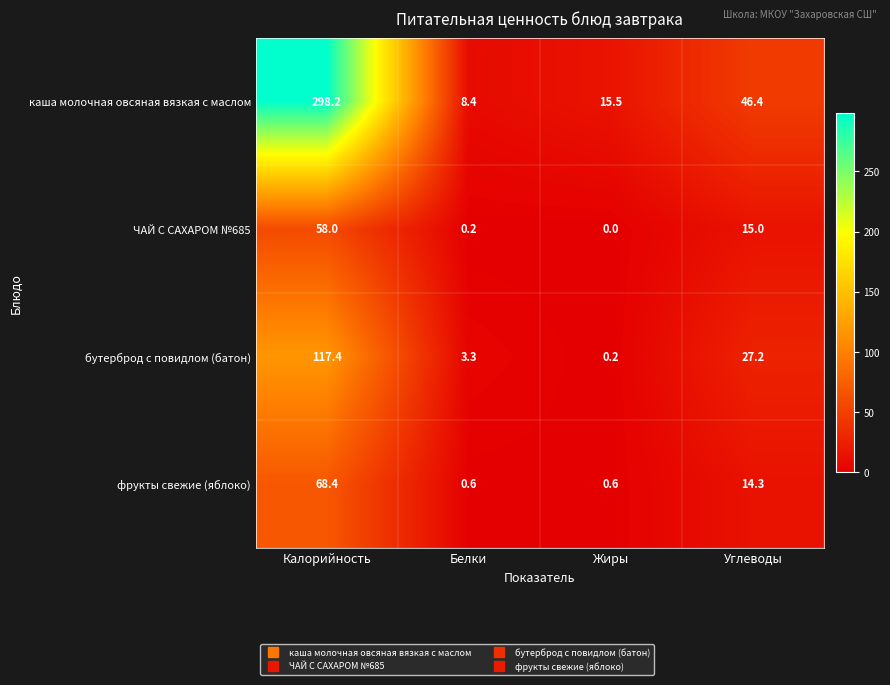

Where is фрукты свежие (яблоко) nearest to the value 34?

Углеводы